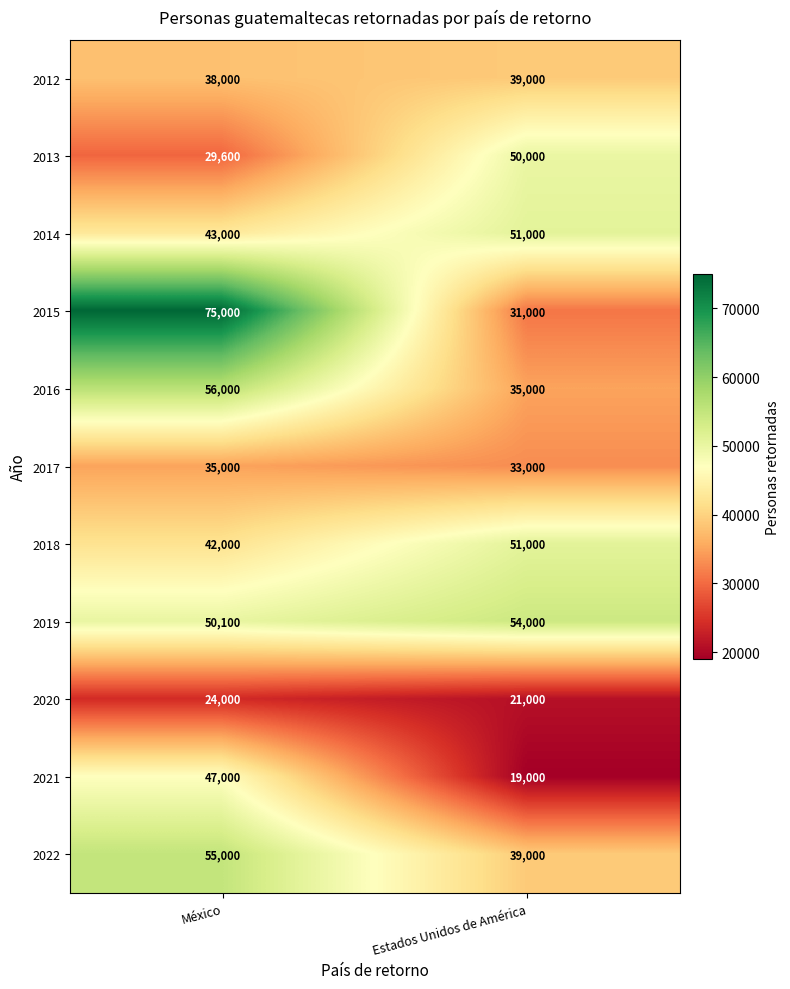

What is the smallest value displayed?

19000